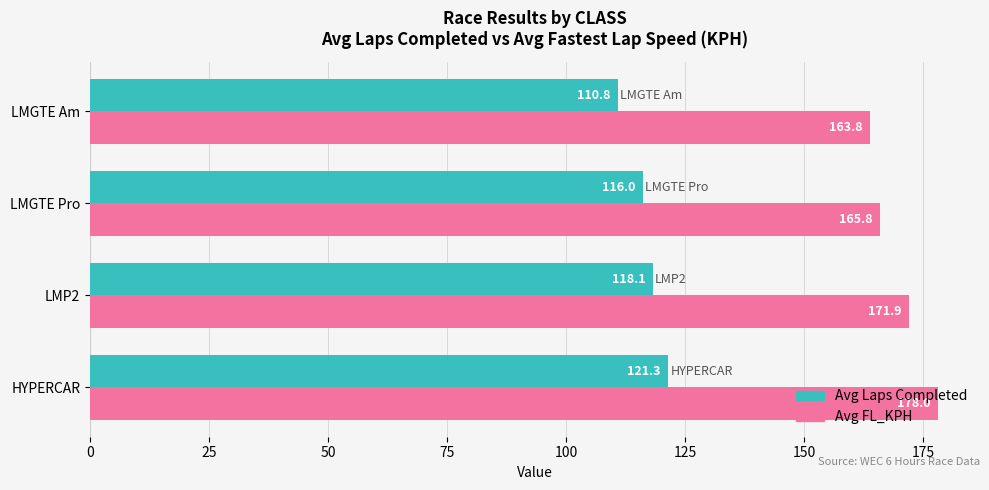

List the labels in order of Avg FL_KPH value, smallest first.

LMGTE Am, LMGTE Pro, LMP2, HYPERCAR